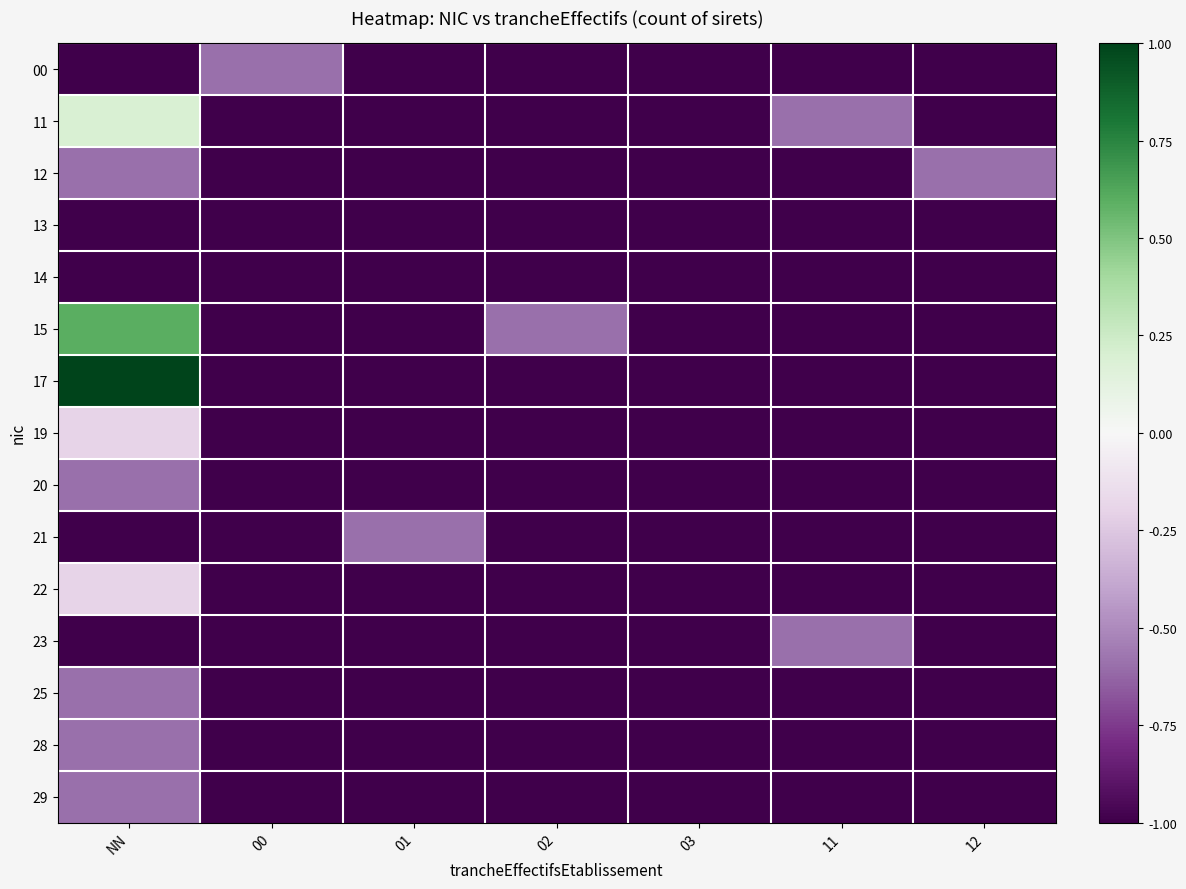

Which series has the largest range (max minus min)?

17